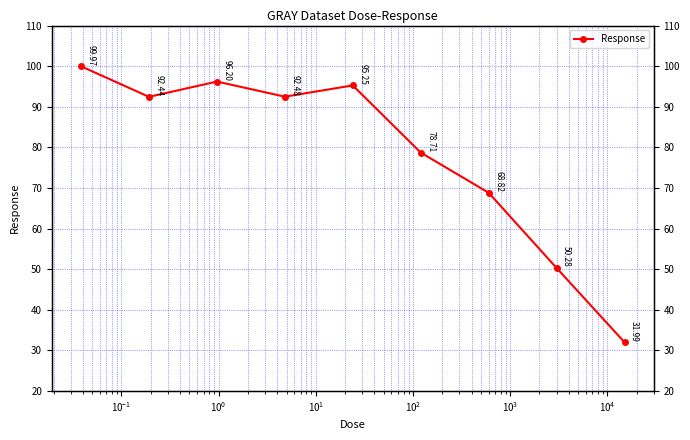

What is the difference between the maximum and minimum values?

68.0